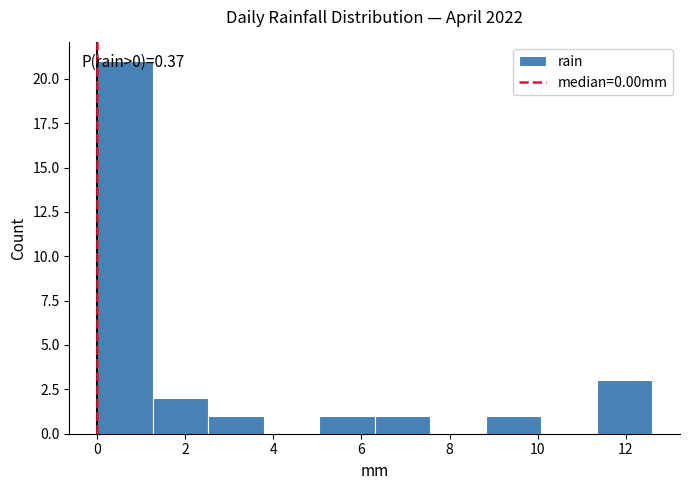

Which range on the x-axis has the tallest bar?

0.00 to 1.26